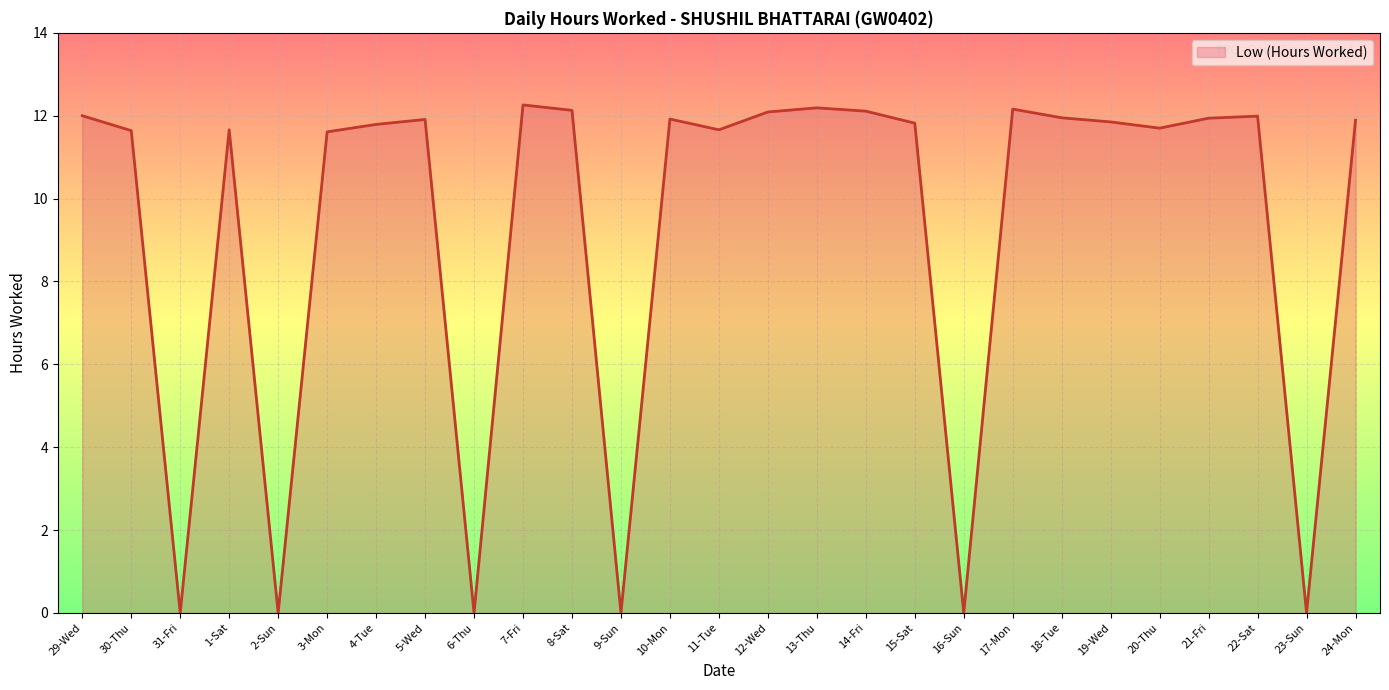

Which has a higher value, 3-Mon or 16-Sun?

3-Mon